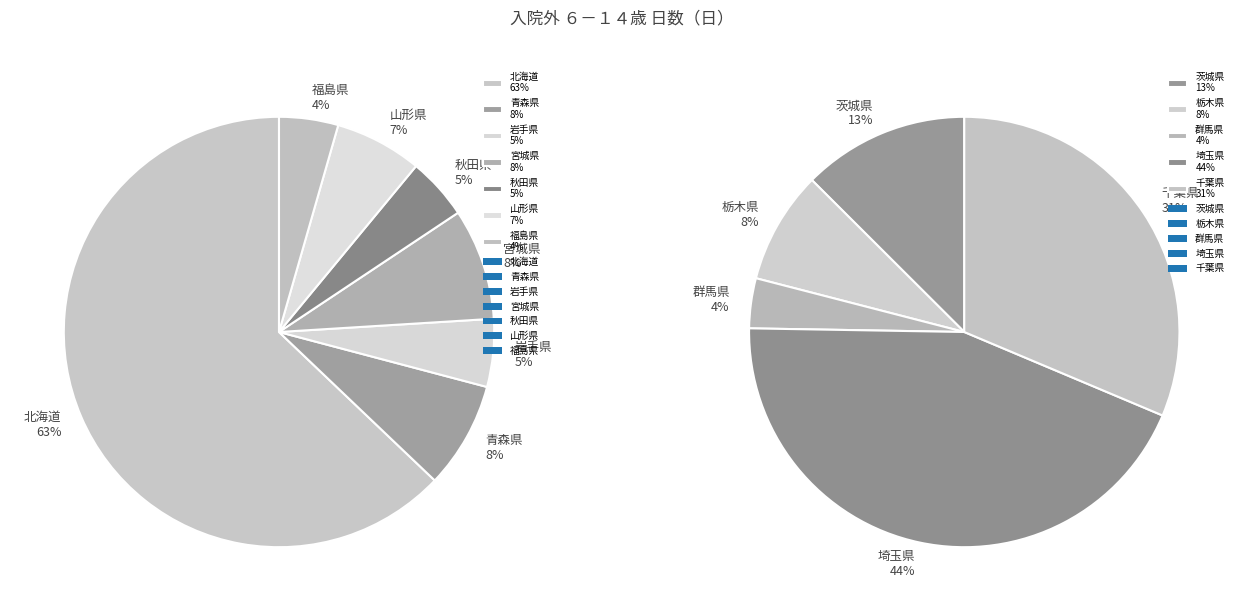

What is the smallest slice in the pie chart?

群馬県